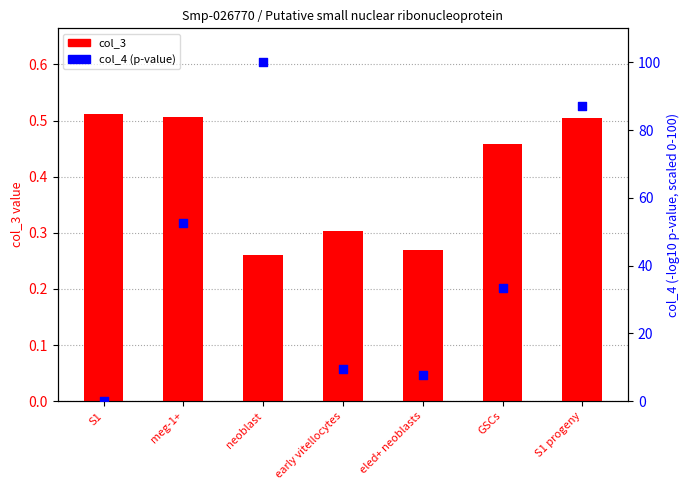

Which series reaches the maximum Y coordinate?

col_4 (p-value)